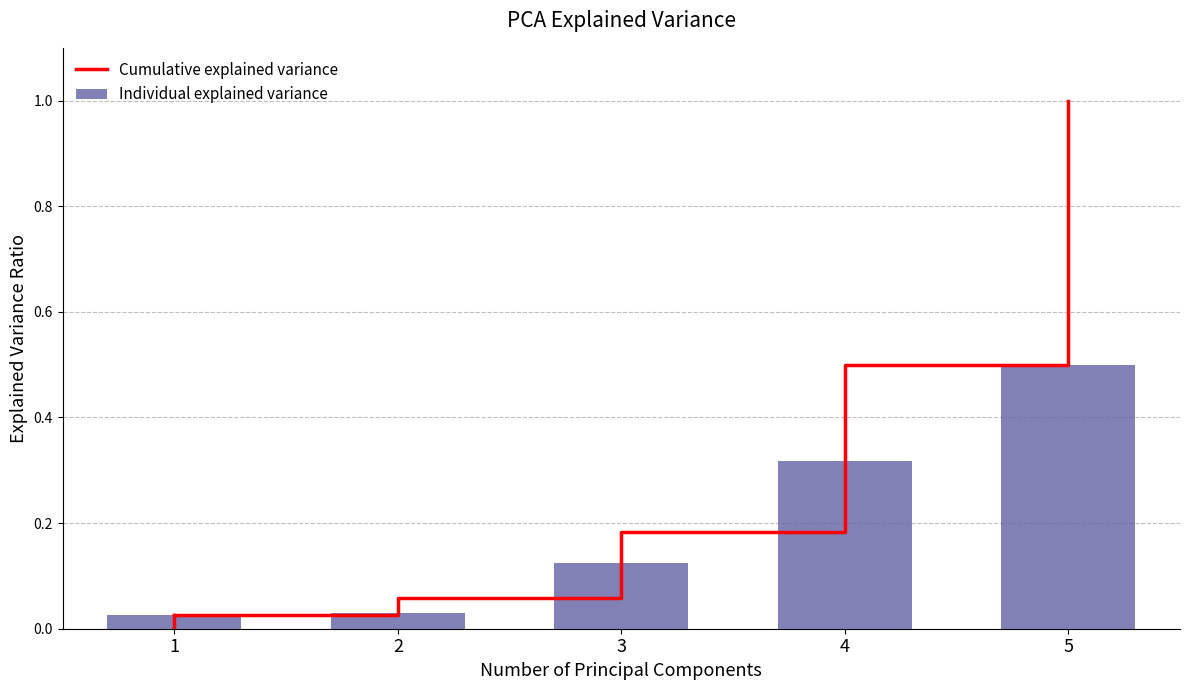

At which label is Cumulative explained variance closest to 0?

1